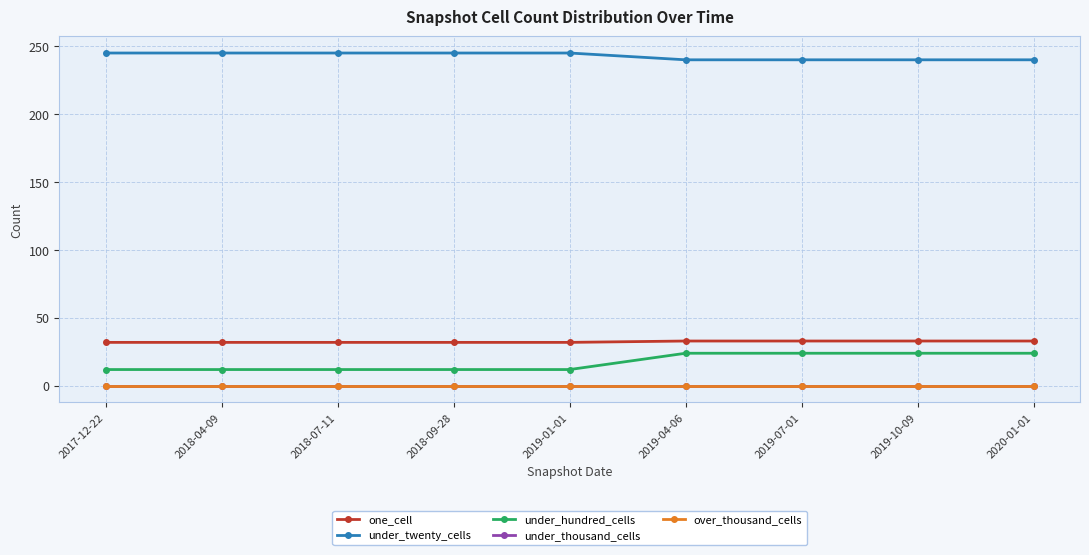

Is this an area chart (filled region under the line)?

No